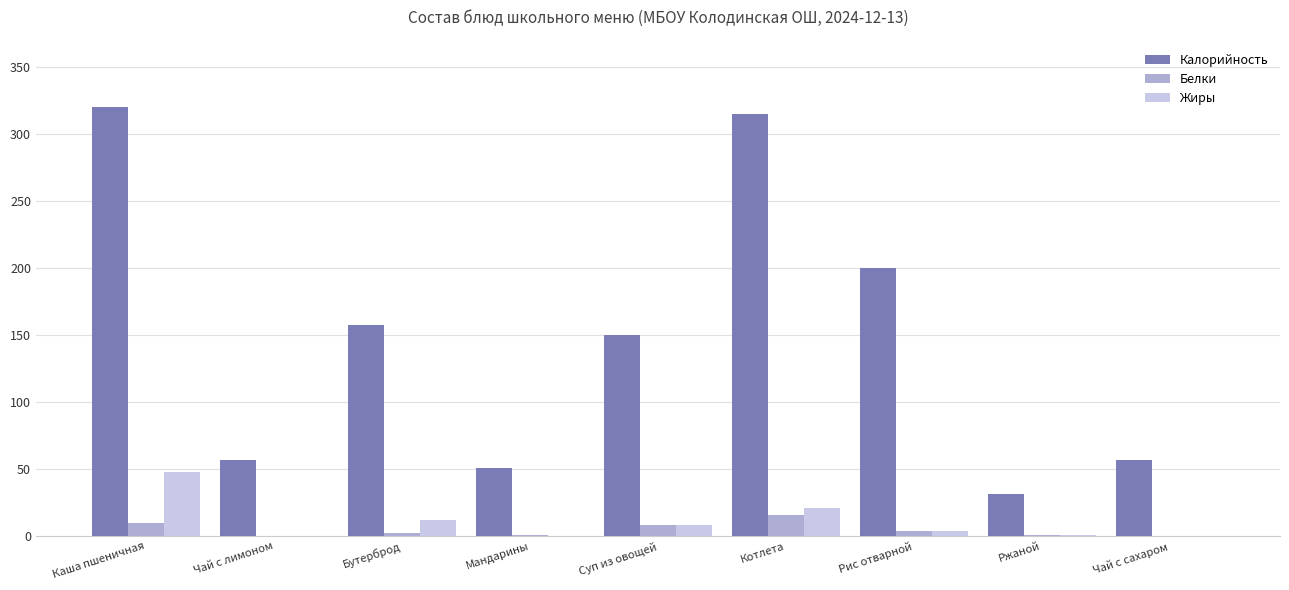

Where does the Жиры series first go above 4?

Каша пшеничная